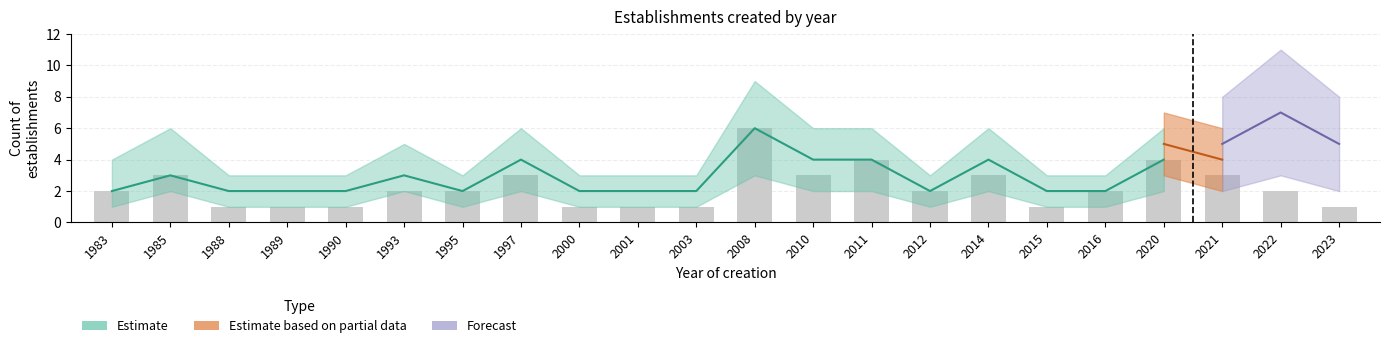

What is the change in value from 1993 to 2010?

+1